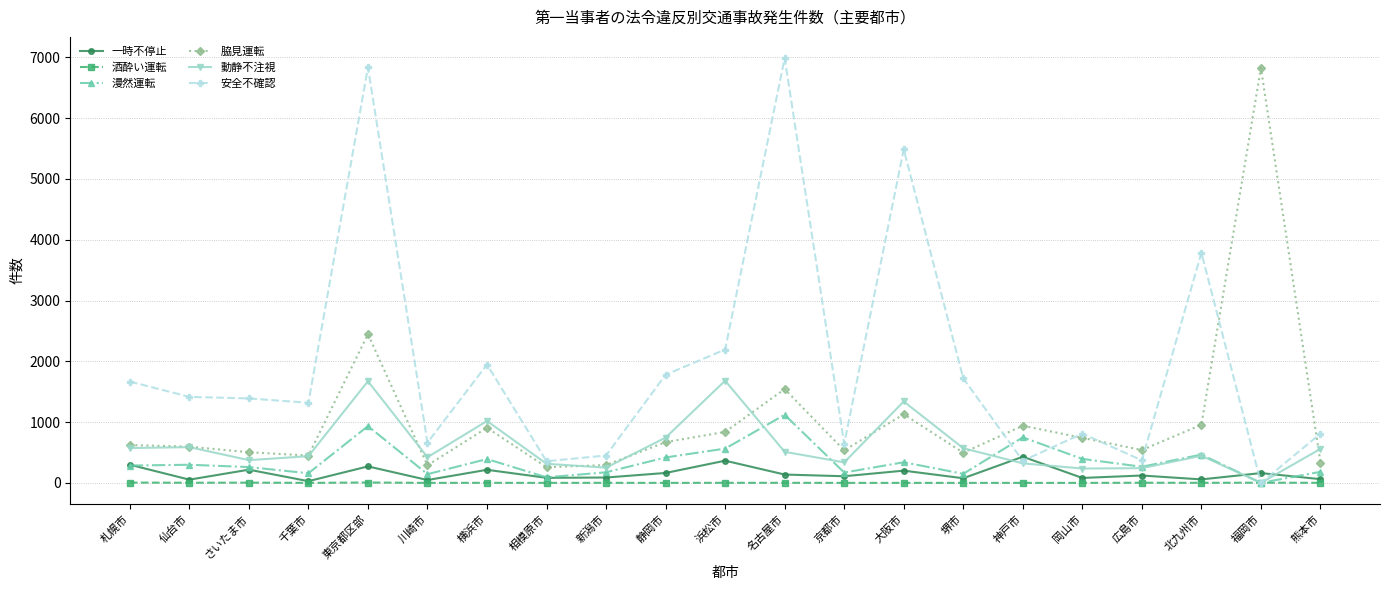

At which label is 脇見運転 closest to 3542?

東京都区部